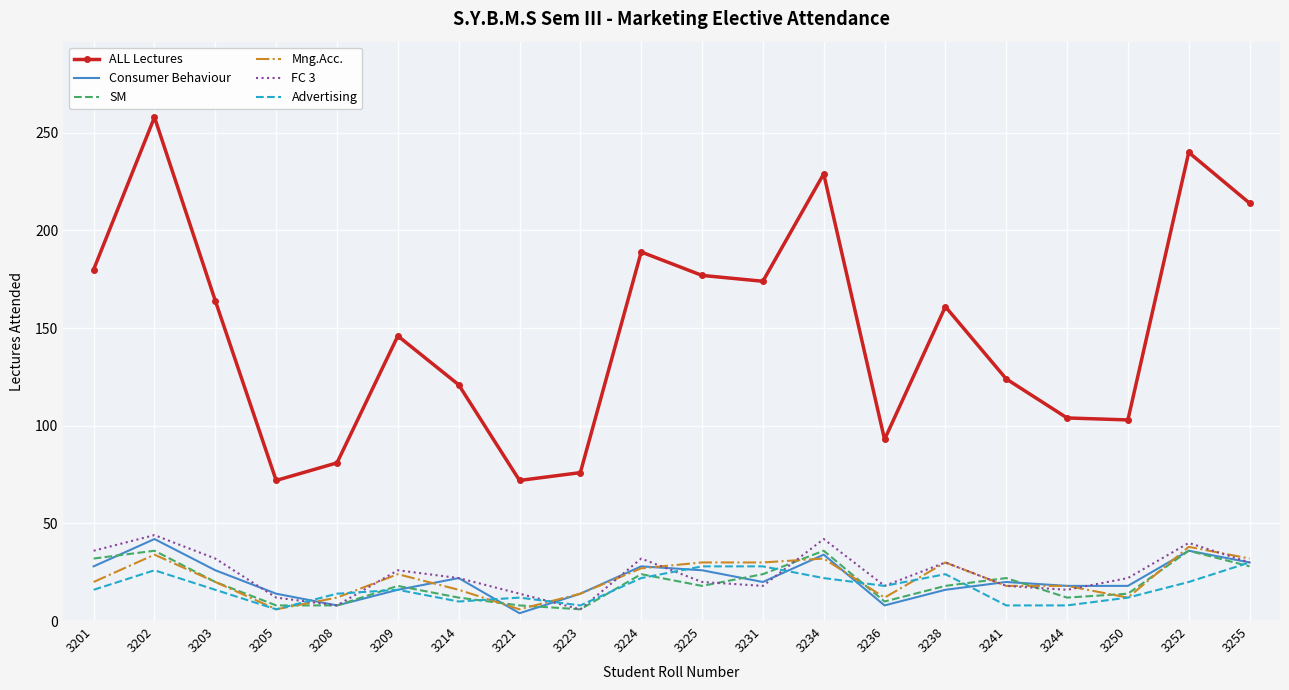

What is the maximum value shown in the chart?

258